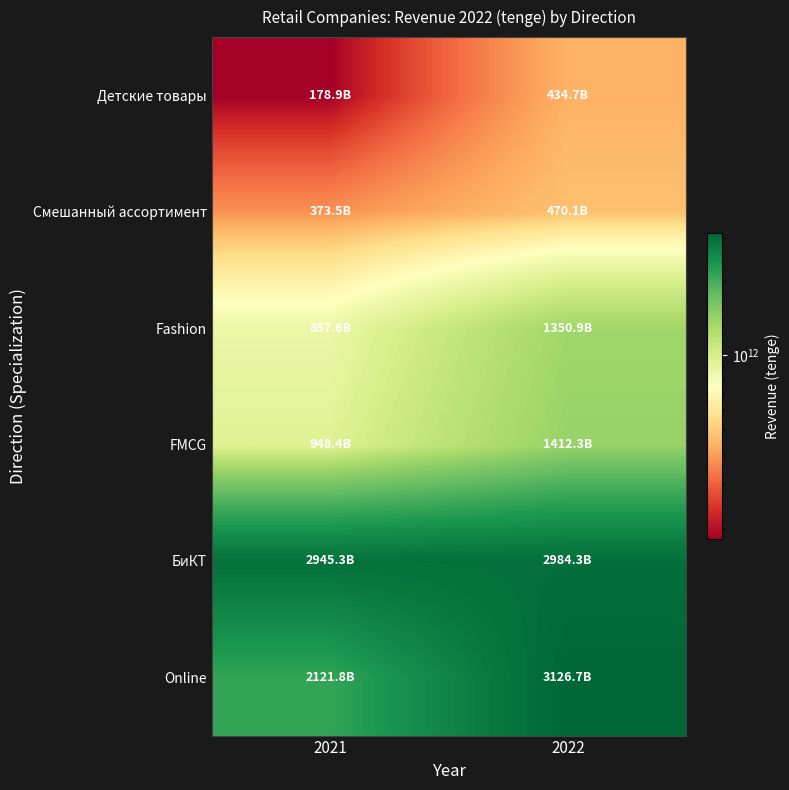

At how many categories does at least one series exceed 1596957444048?

2